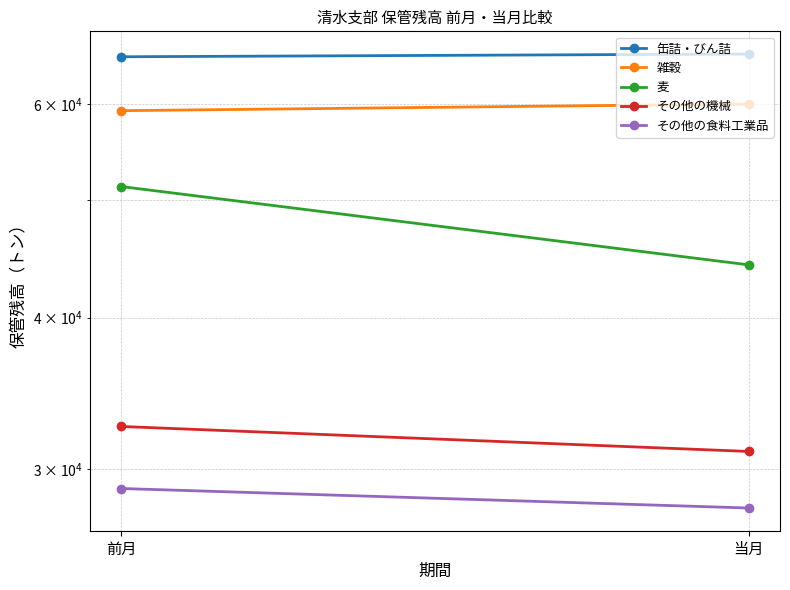

Is this an area chart (filled region under the line)?

No